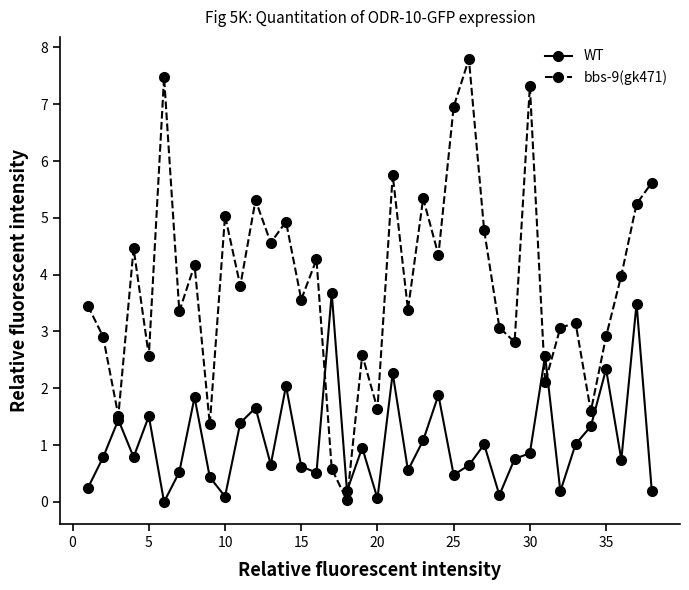

What is the value of the WT point at the 32nd from the left?

0.2